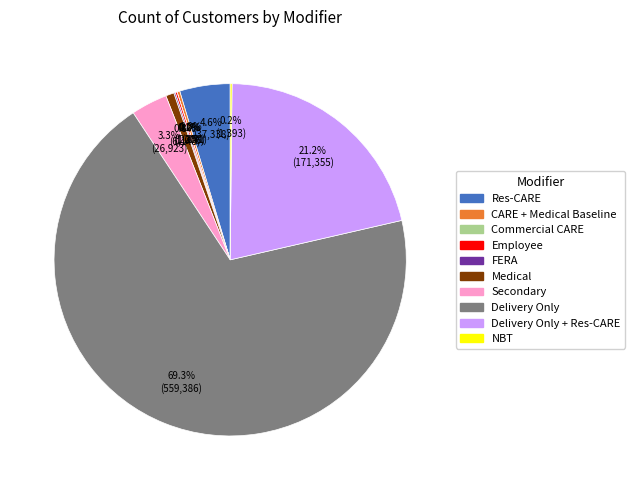

Is there a majority slice in this chart?

Yes